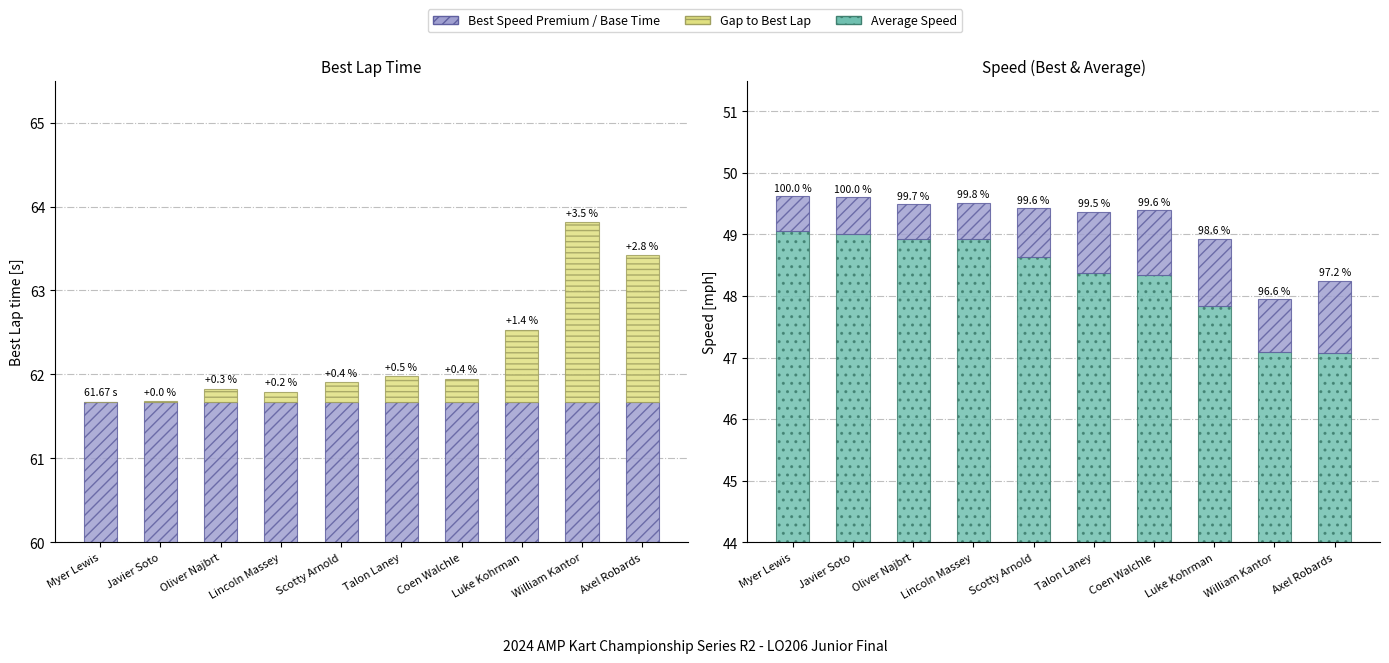

At which label does Gap to Best reach its minimum?

Myer Lewis